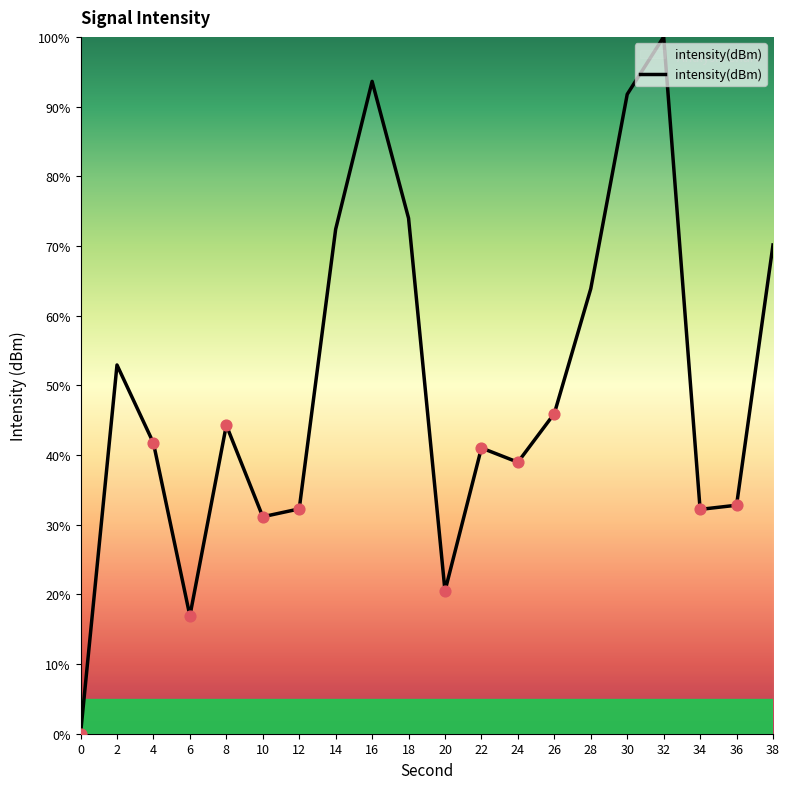

Which has a higher value, 32 or 38?

32